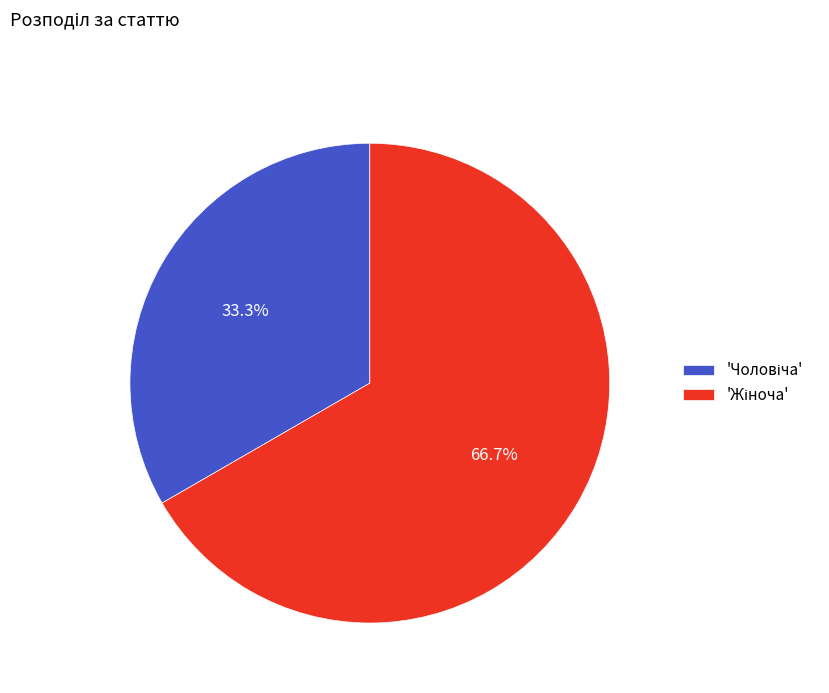

Is there any slice that represents more than half of the pie?

Yes